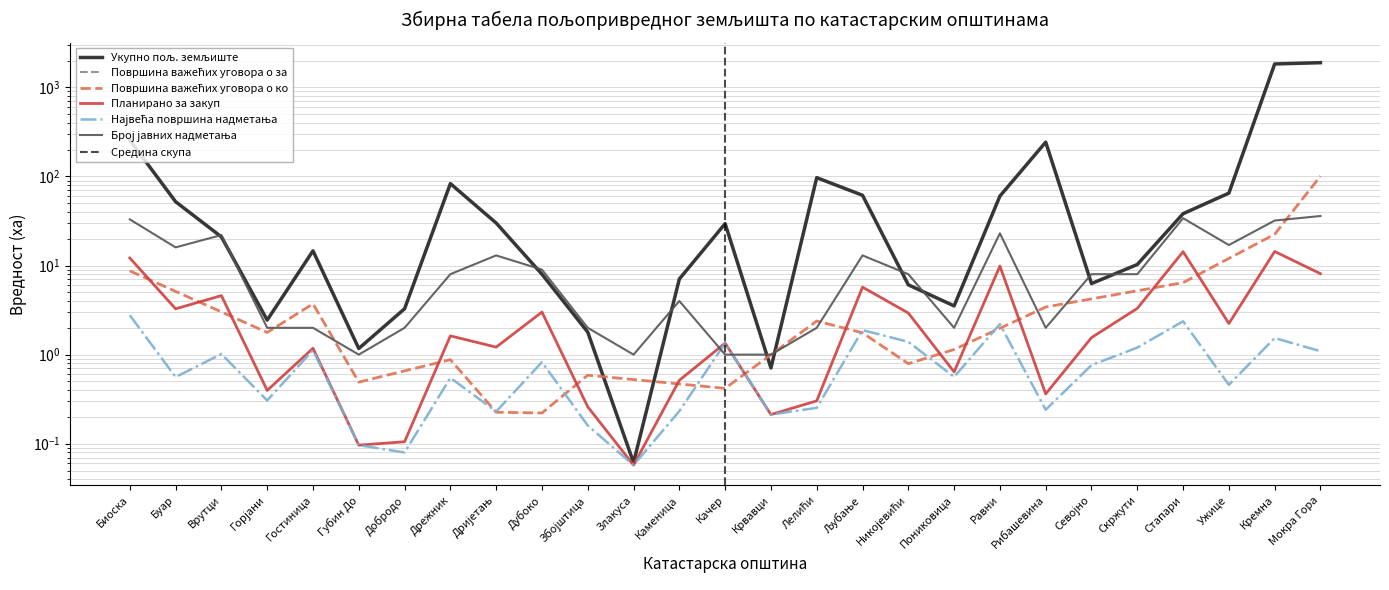

Rank the categories by Укупно пољ. земљиште value from lowest to highest.

Злакуса, Крвавци, Губин До, Збојштица, Горјани, Добродо, Пониковица, Никојевићи, Севојно, Каменица, Дубоко, Скржути, Гостиница, Врутци, Качер, Дријетањ, Стапари, Буар, Равни, Љубање, Ужице, Дрежник, Лелићи, Рибашевина, Биоска, Кремна, Мокра Гора